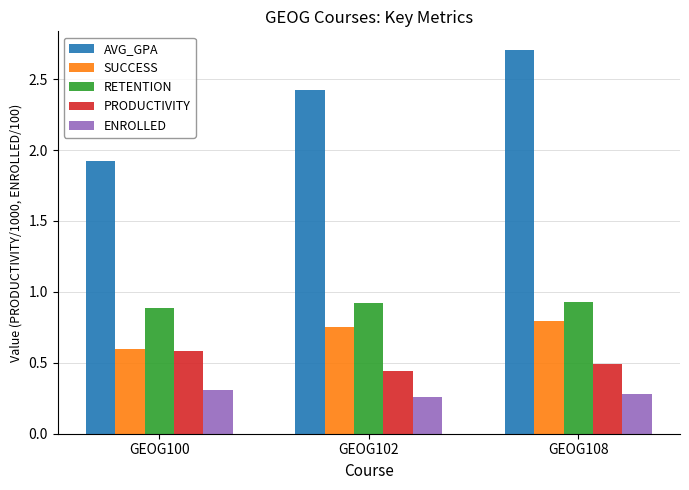

Which series has the largest range (max minus min)?

AVG_GPA